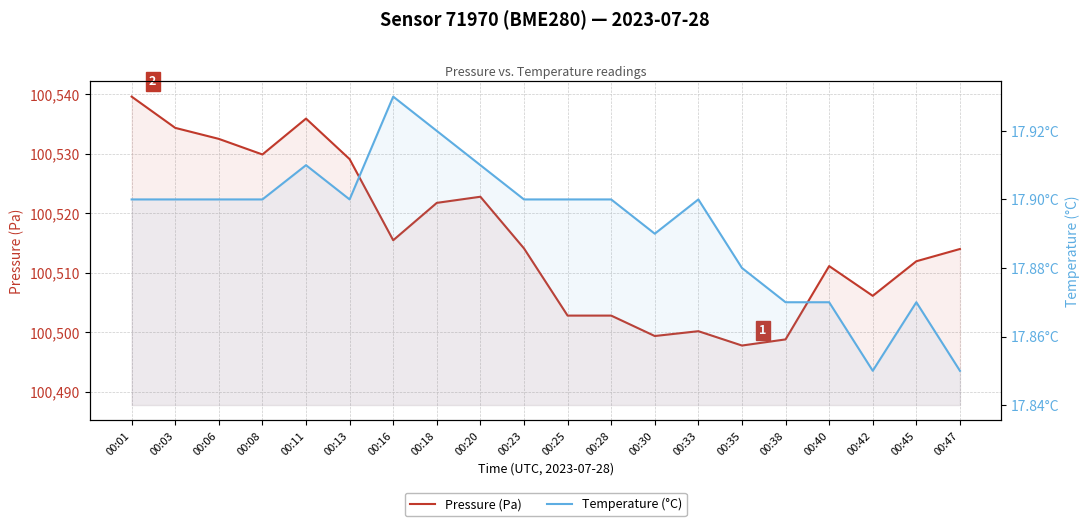

What is the value of the Temperature (°C) point at the 14th from the left?

17.9